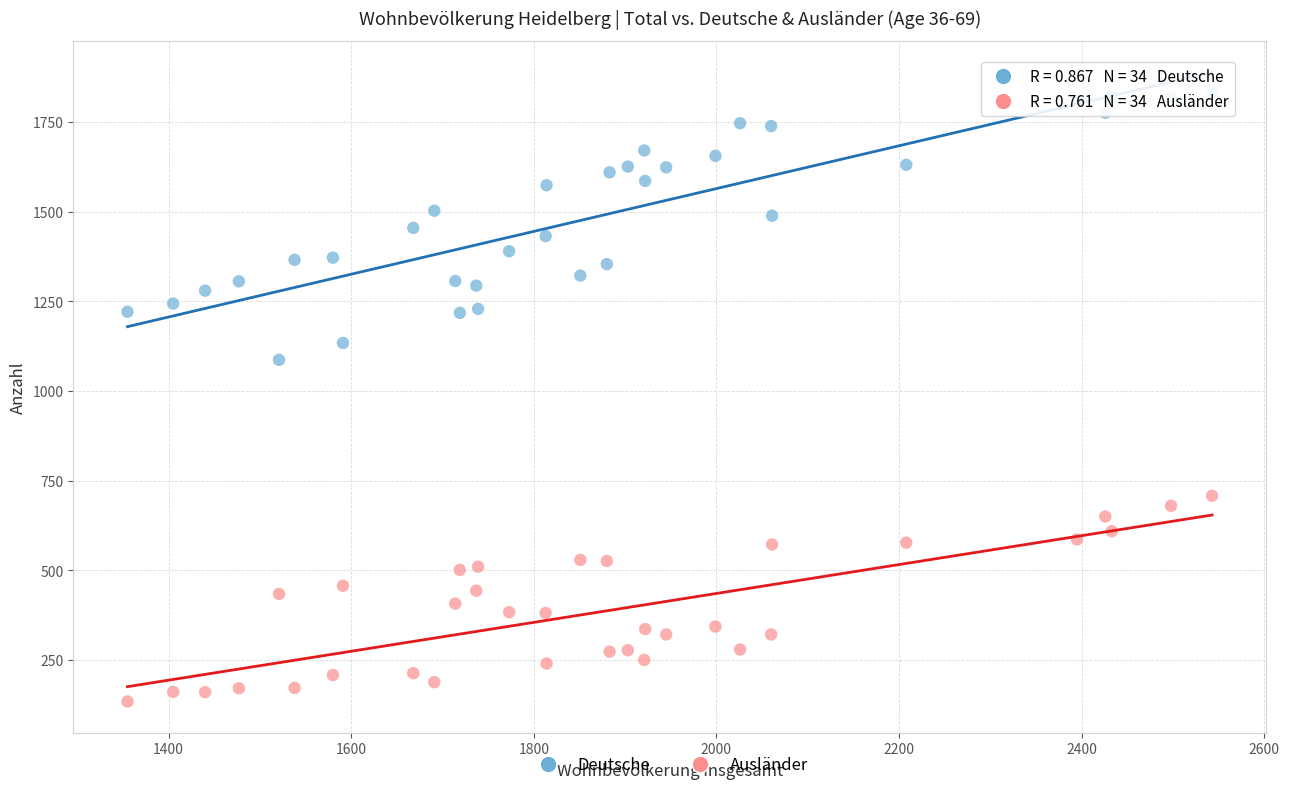

Across all series, what Y value is closest to 984?

1087